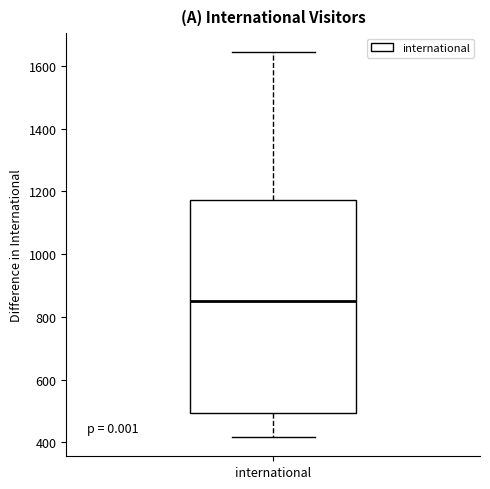

Read this box plot against the y-axis: the position of the median line, the range covered by the box, and the ends of both whiskers. The values are not printed on the chart, so give them approximately, as read against the axis.

median 860, box 500 to 1180, whiskers 420 to 1640